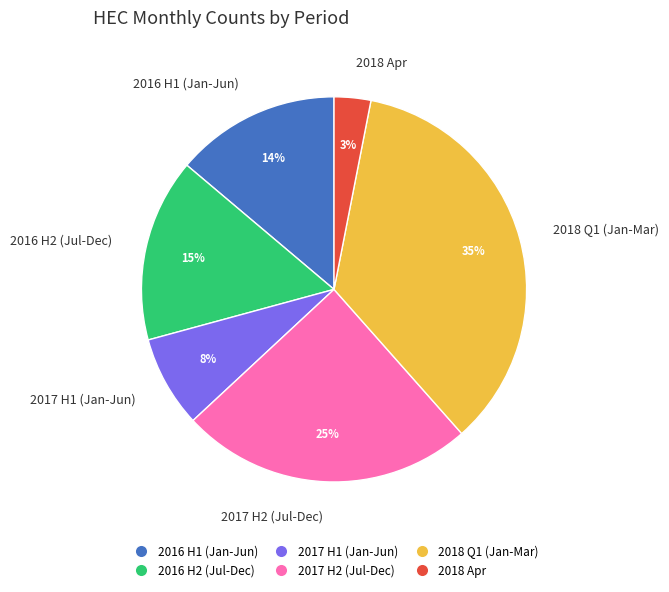

What is the smallest slice in the pie chart?

2018 Apr